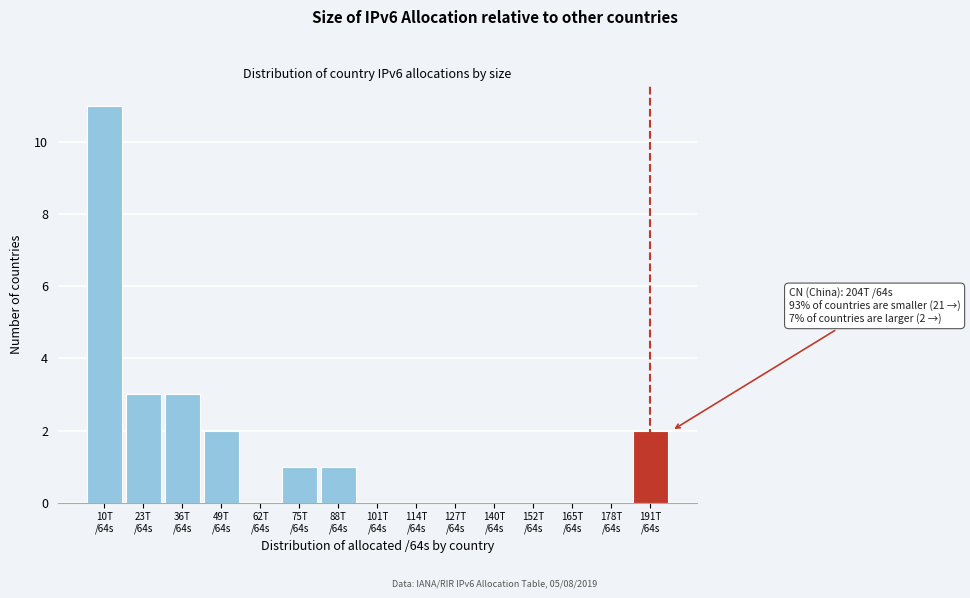

What is the greatest value displayed?

11